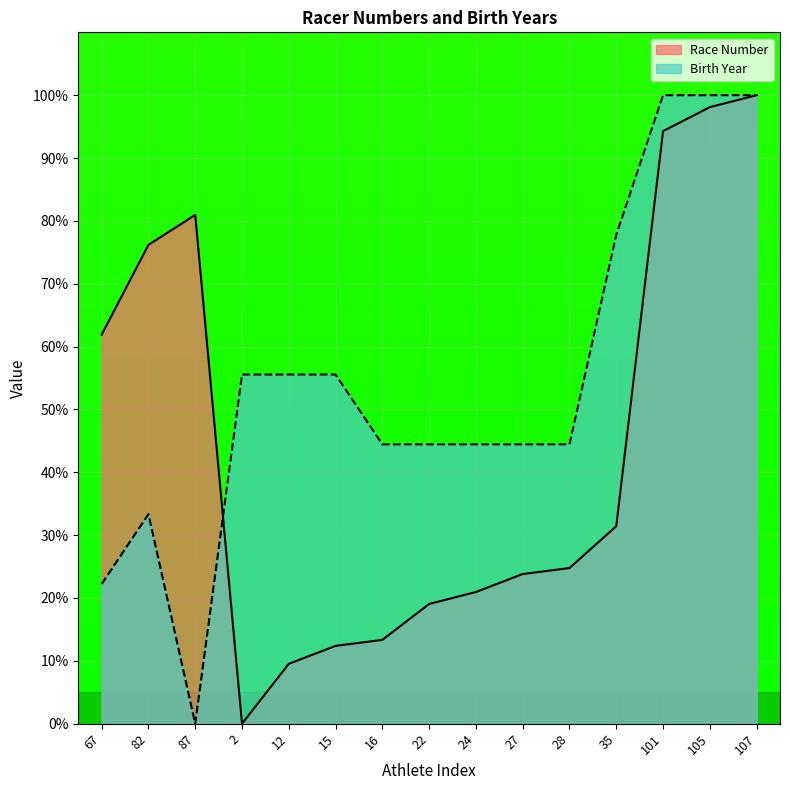

Between which two adjacent categories do Race Number and Birth Year first intersect?

87 and 2